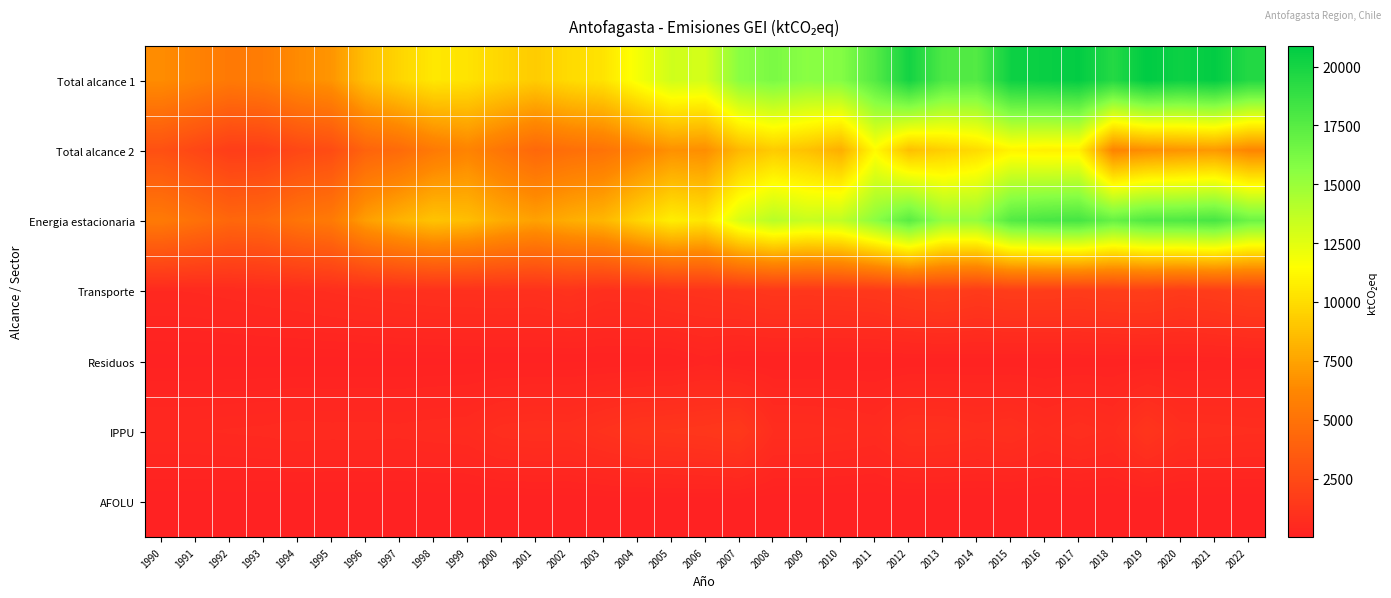

What is the total value across all series at 2018?

44999.9